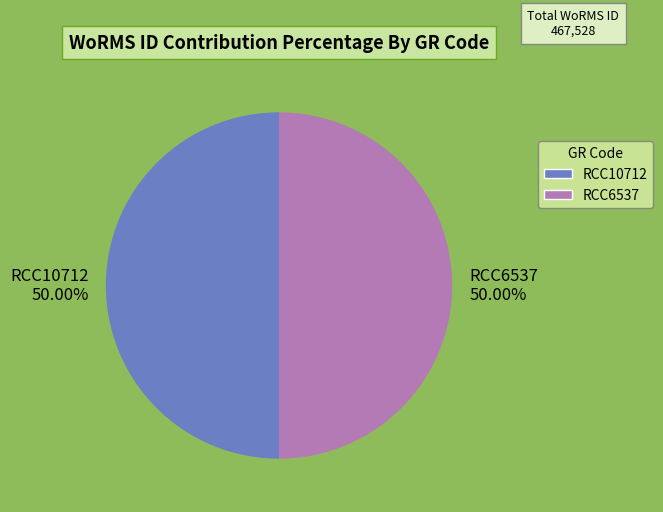

True or false: RCC10712 accounts for 41% of the total.

False